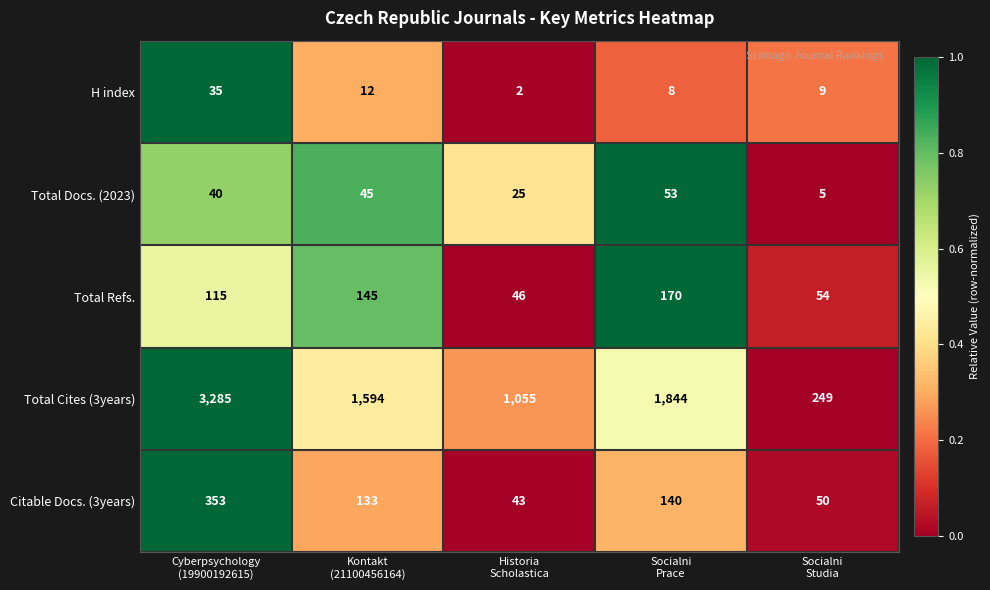

What is the difference between the maximum and second lowest values in the Citable Docs. (3years) series?

303